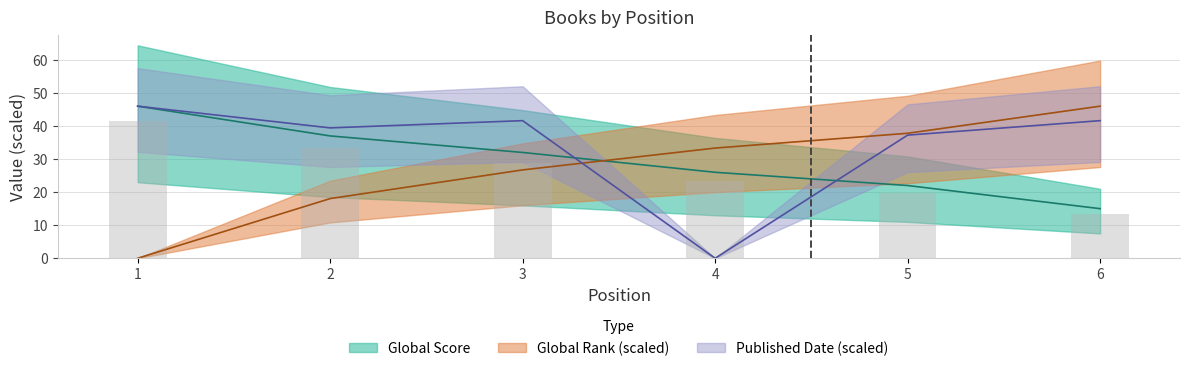

What is the sum of all Global Score values?

178.0